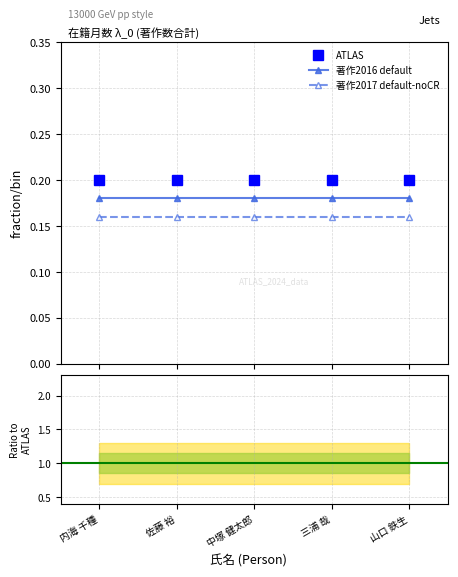

The value of 著作2016 default at 中塚 健太郎 is 0.2. True or false?

True